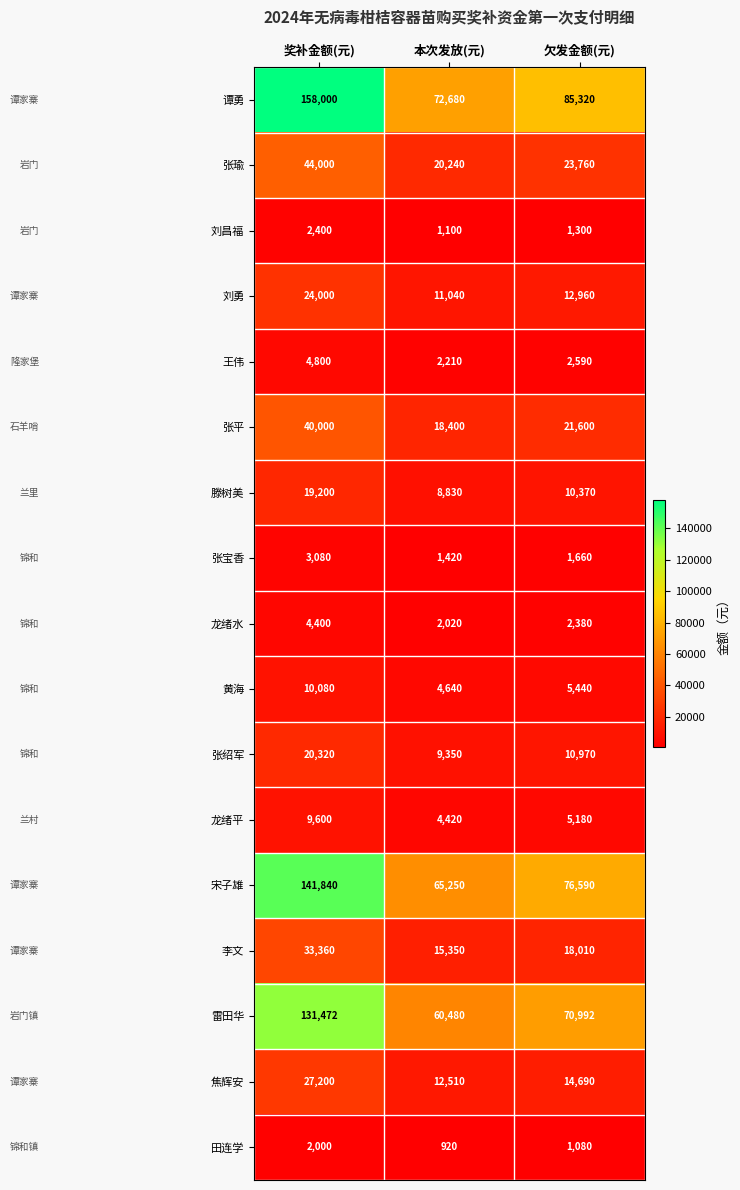

What is the spread (max minus min) of values at 欠发金额(元)?

84240